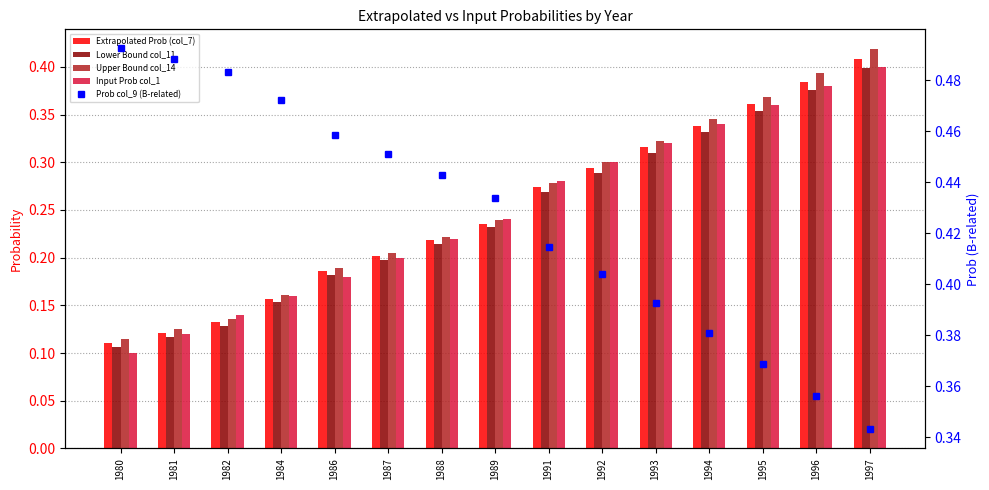

What is the value of the Lower Bound col_11 bar at the 11th from the left?

0.3